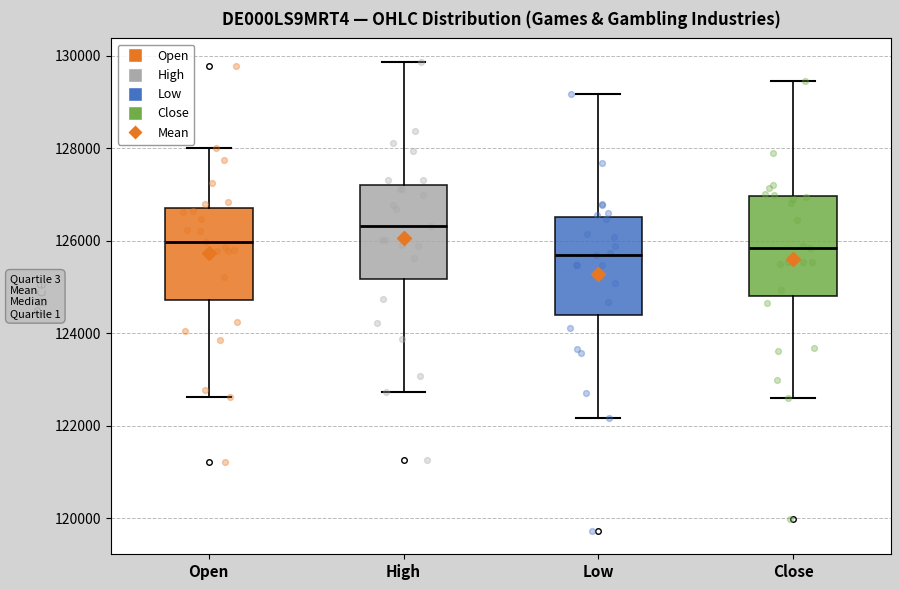

Reading left to right, transcribe this box plot: for each box, give where its median line is, the range the box spans, and where its two whiskers end, as read against the y-axis. The values are not printed on the chart, so give them approximately, as read against the axis.

Open: median 126000, box 124800 to 126800, whiskers 122600 to 128000
High: median 126400, box 125200 to 127200, whiskers 122800 to 129800
Low: median 125600, box 124400 to 126600, whiskers 122200 to 129200
Close: median 125800, box 124800 to 127000, whiskers 122600 to 129400